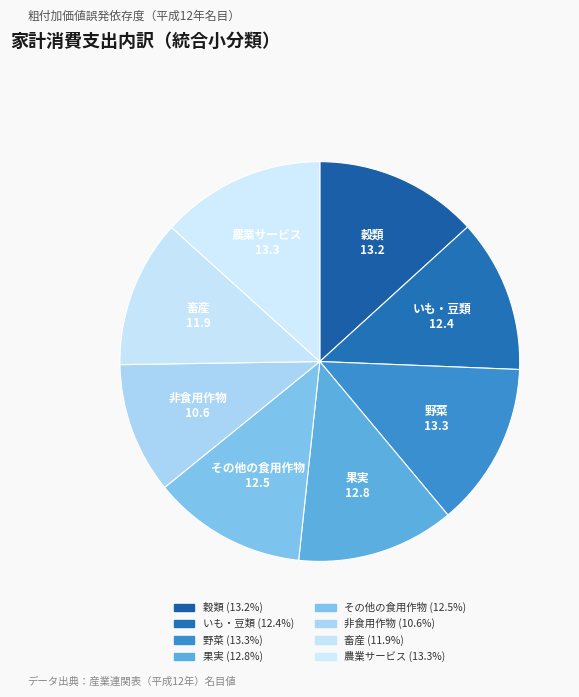

True or false: いも・豆類 accounts for 25% of the total.

False